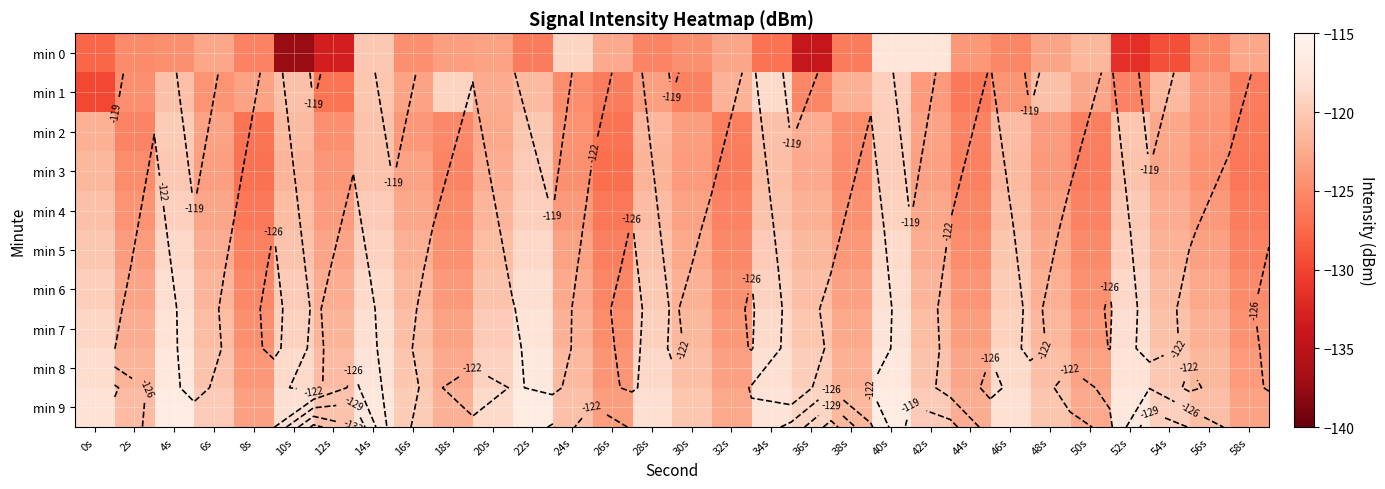

What is the maximum value shown in the chart?

-116.3